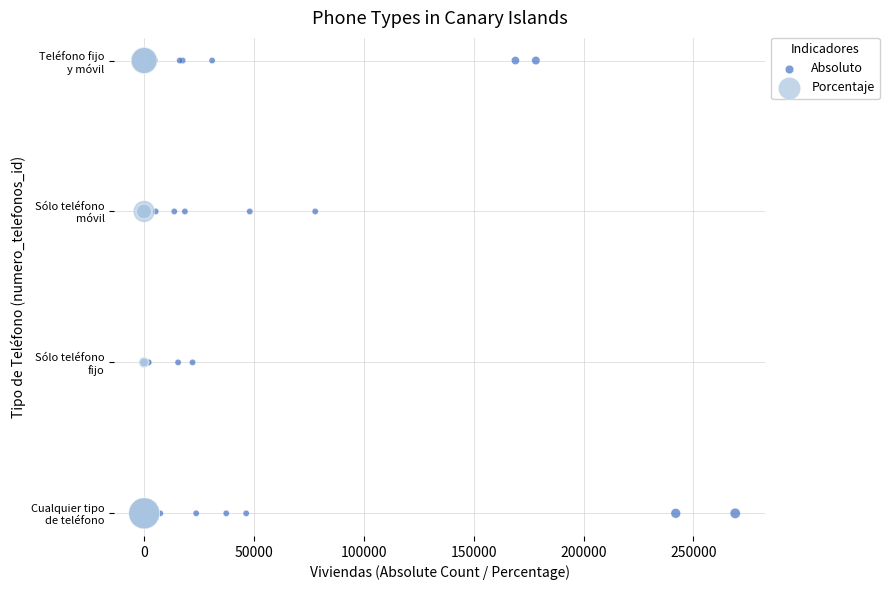

What are all the series names shown in the legend?

Absoluto, Porcentaje